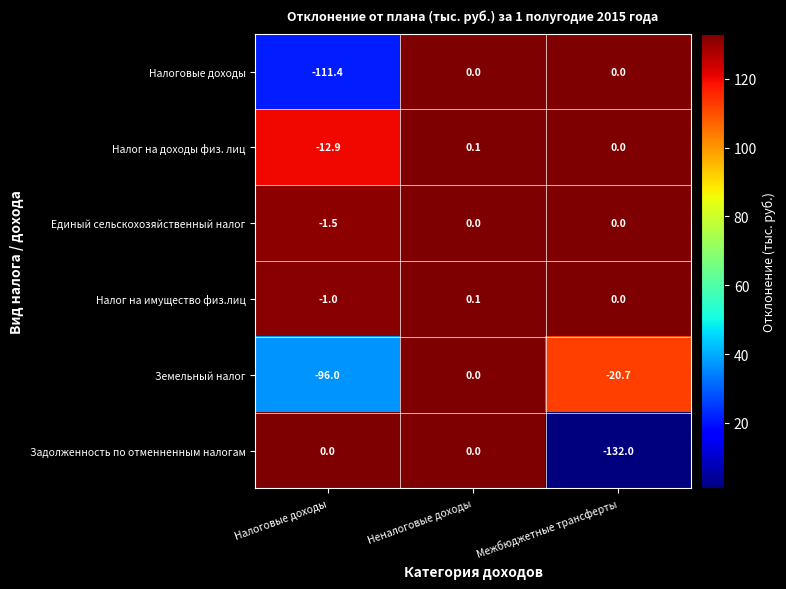

What is the sum of the Налоговые доходы values at Неналоговые доходы and Налоговые доходы?

-111.4